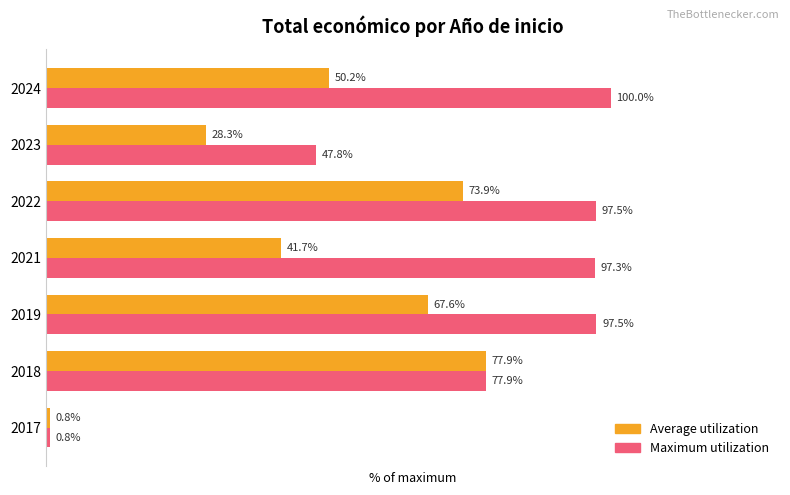

Is the value of Average utilization at 2021 greater than the value of Maximum utilization at 2021?

No